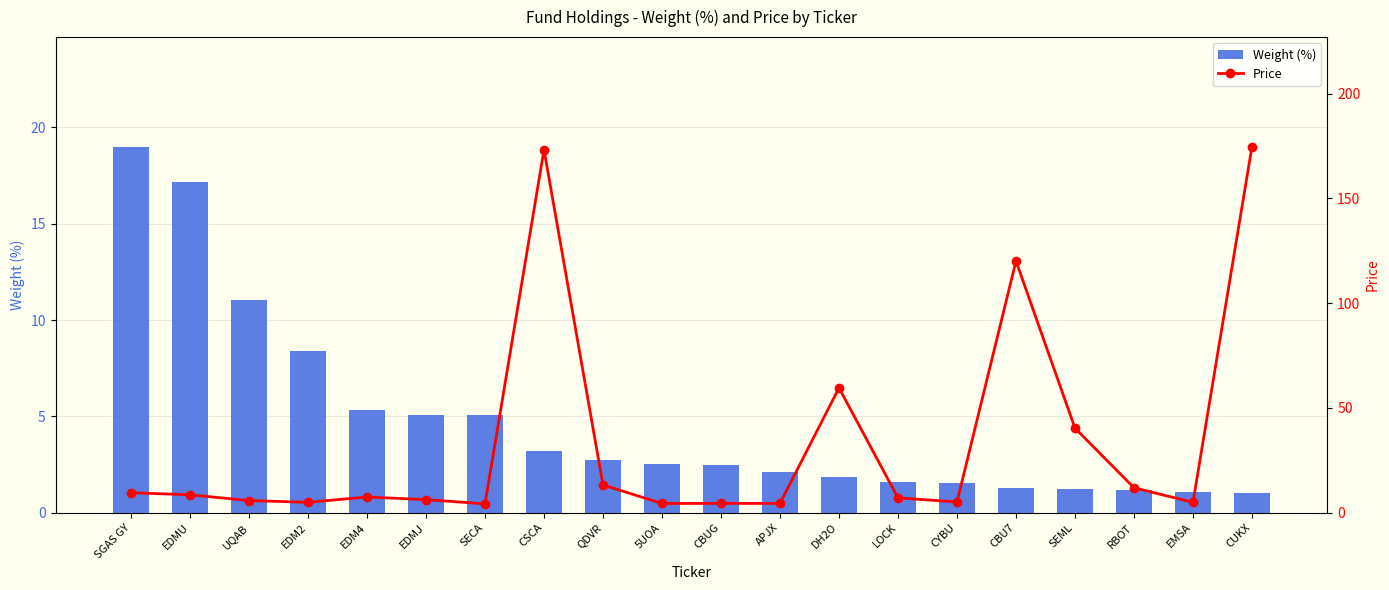

What is the sum of all Weight (%) values?

94.9